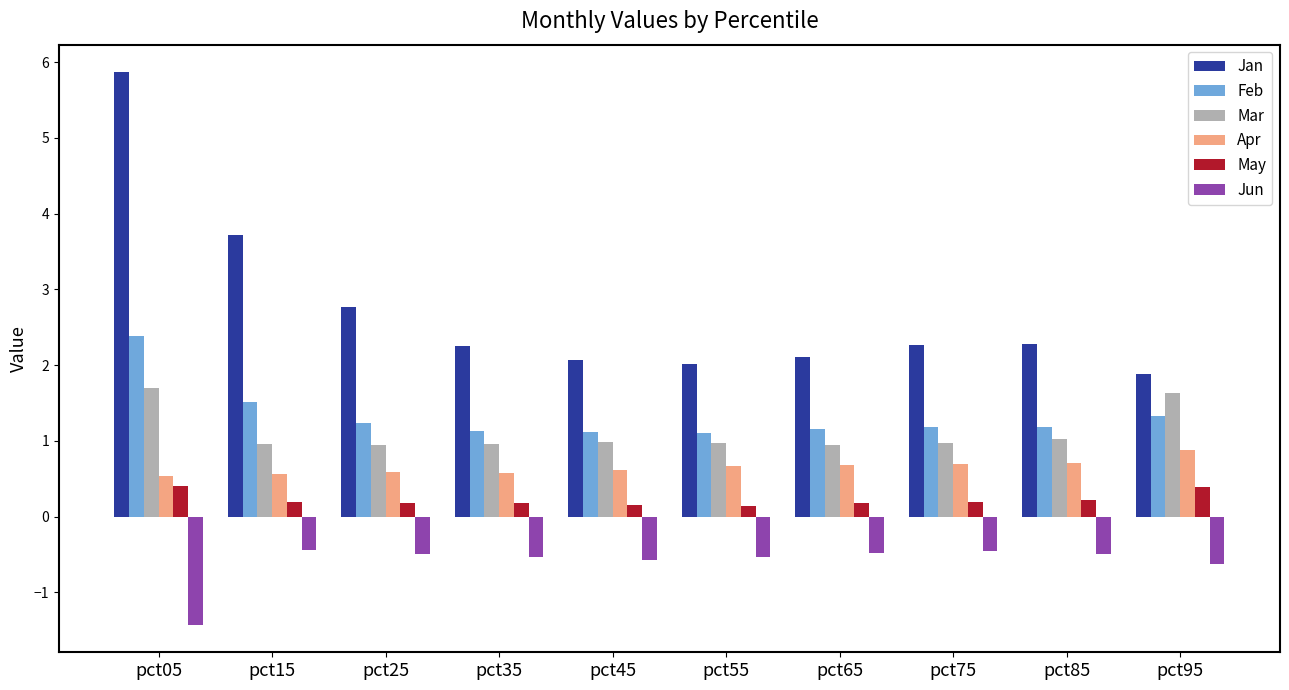

What is the sum of the Feb values at pct25 and pct15?

2.8